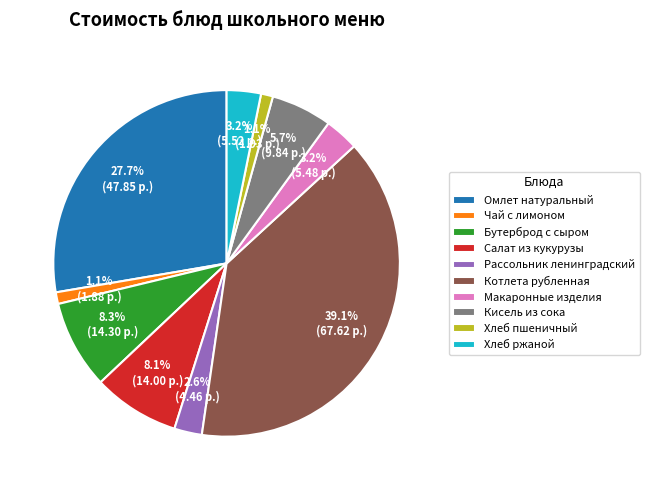

How many slices are in this pie chart?

10